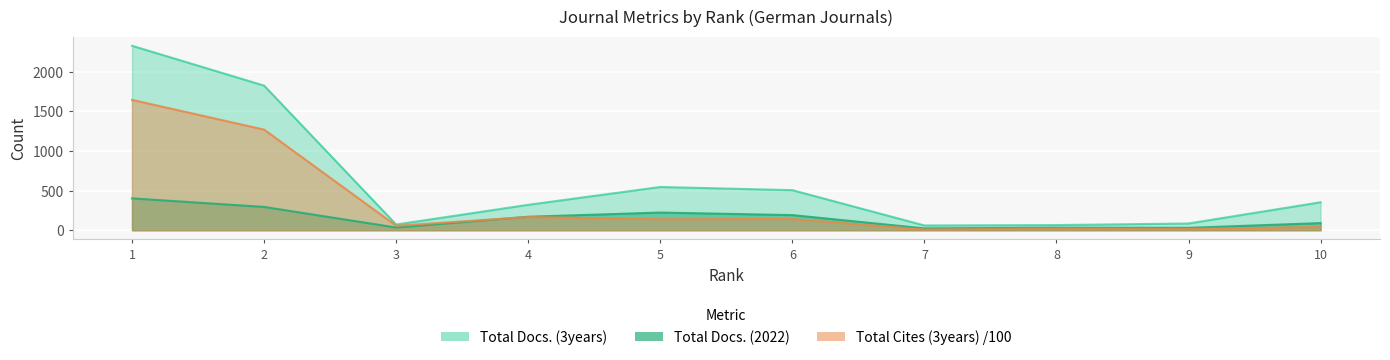

How many data points in Total Docs. (2022) are less than 170?

5